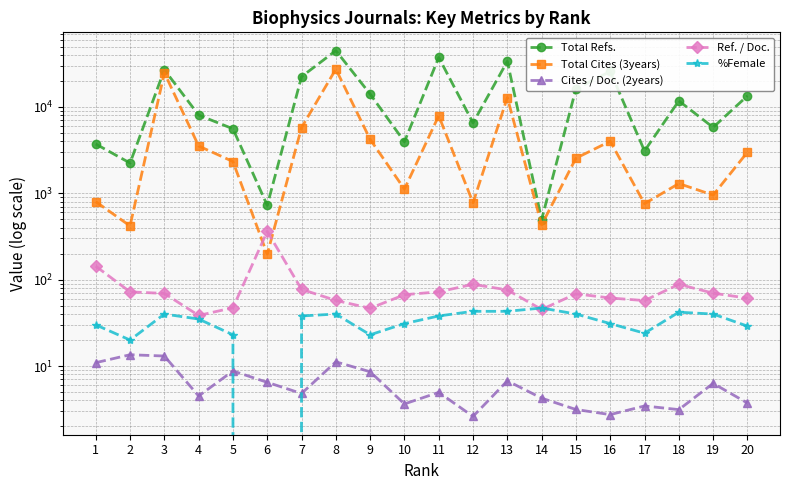

What is the highest value of the Ref. / Doc. series?

362.0